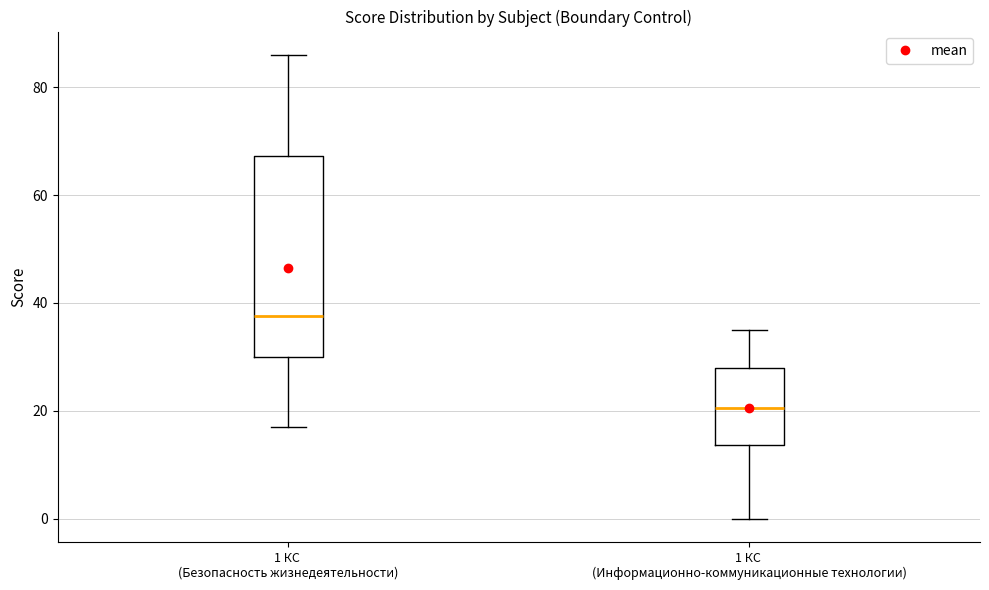

Reading left to right, read every box against the y-axis: the position of its median line, the range the box covers, and the ends of its whiskers. The values are not printed on the chart, so give them approximately, as read against the axis.

1 КС (Безопасность жизнедеятельности): median 38, box 30 to 68, whiskers 18 to 86
1 КС (Информационно-коммуникационные технологии): median 20, box 14 to 28, whiskers 0 to 36